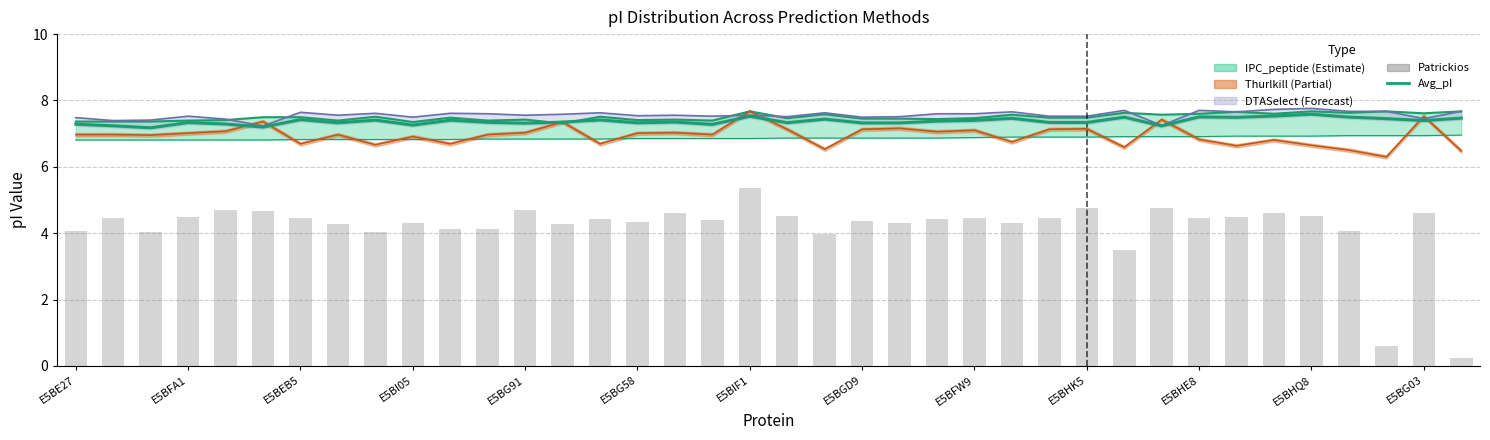

At which category is the sum across all series the highest?

E5BIF1